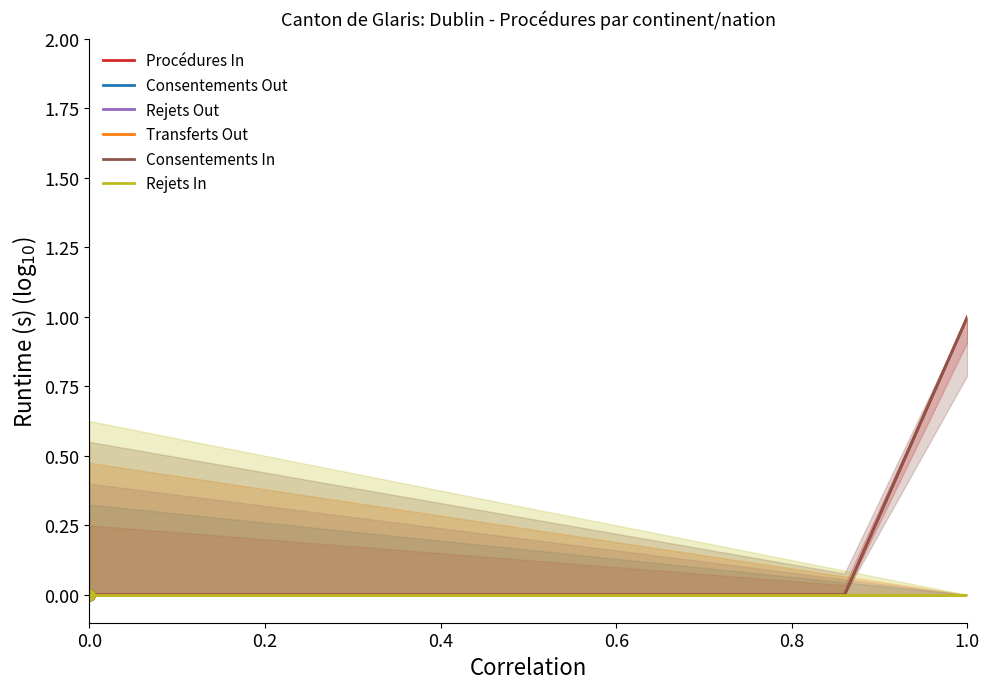

Does the chart have visible grid lines?

No